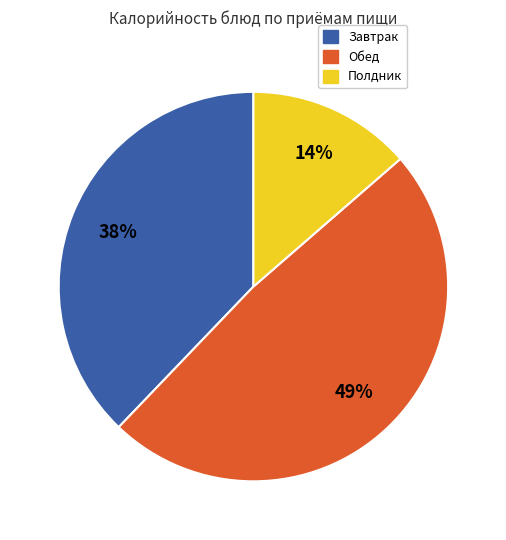

To the nearest percent, what is the difference between the largest and smallest slice percentages?

35%